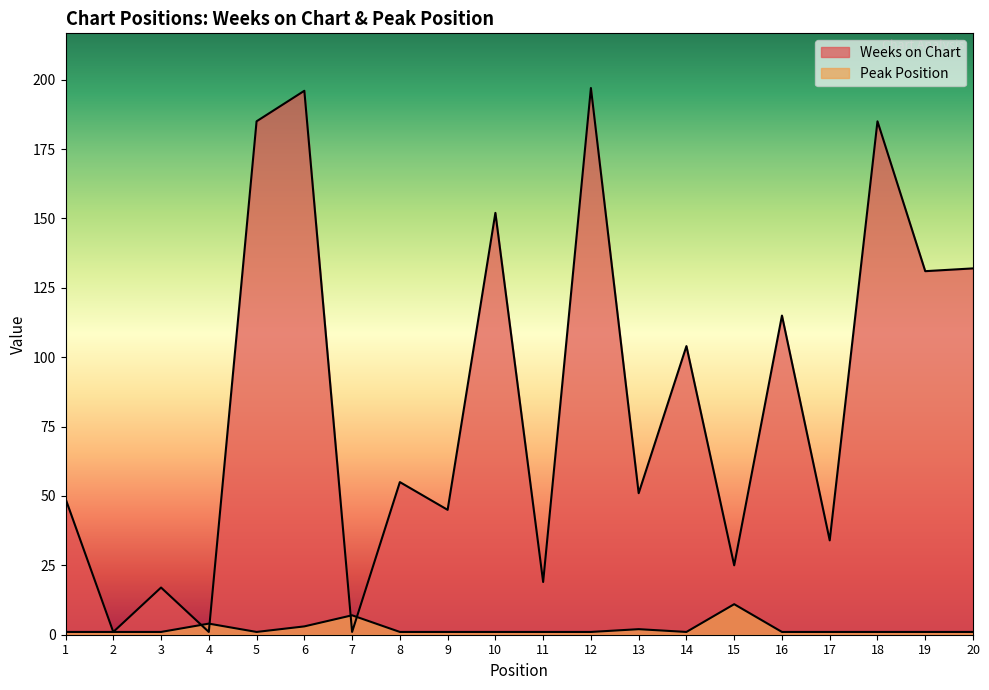

At which label does Weeks on Chart reach its minimum?

2